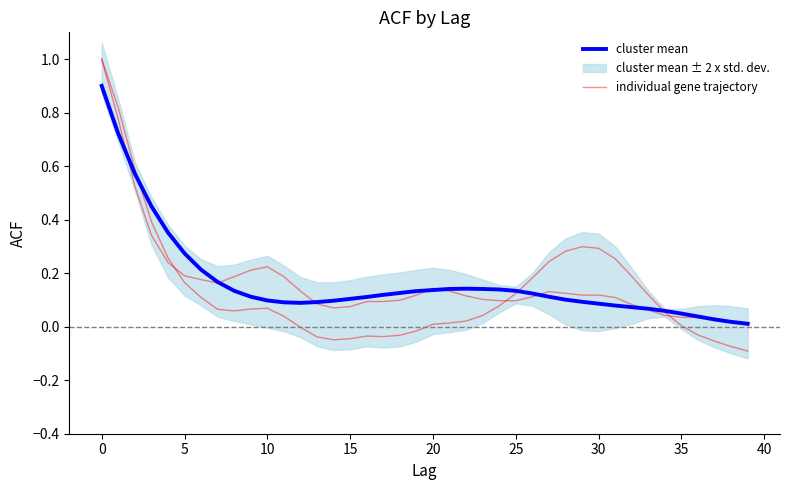

The cluster mean series shows 0.2 at 22. True or false?

False